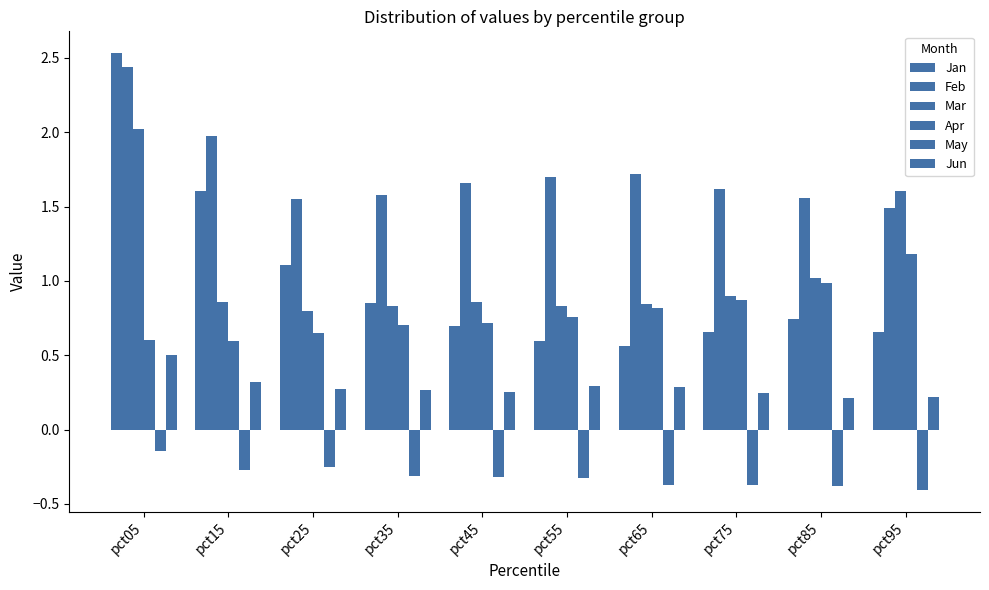

How many bars are there in total?

60